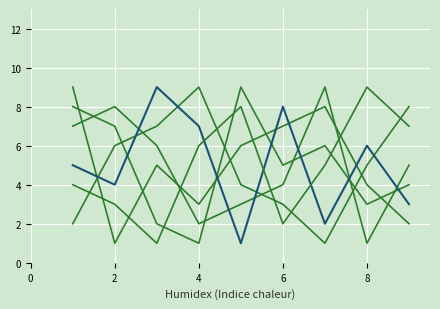

Is this an area chart (filled region under the line)?

No